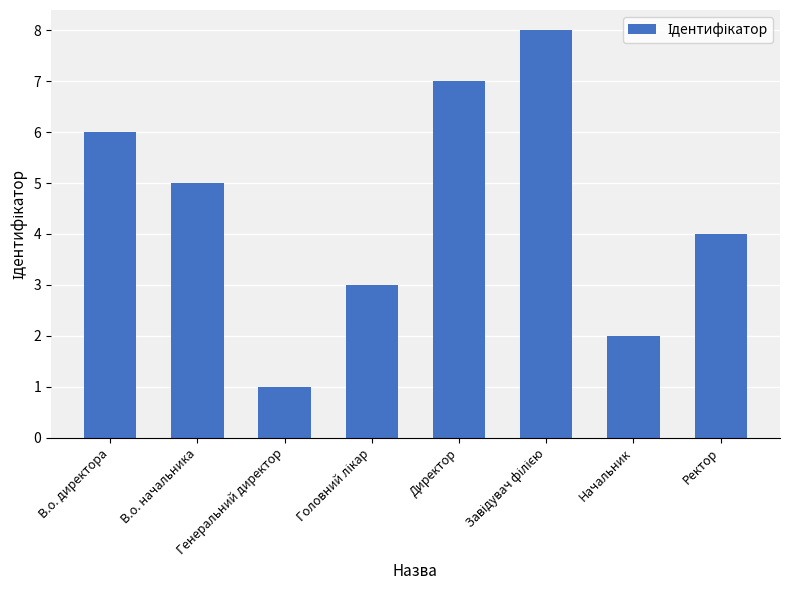

What is the ratio of the value at Генеральний директор to the value at В.о. начальника?

0.2